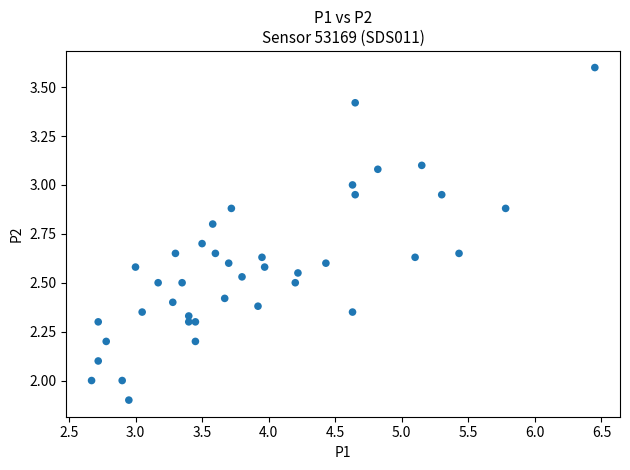

What is the range of X values (max minus min)?

3.8